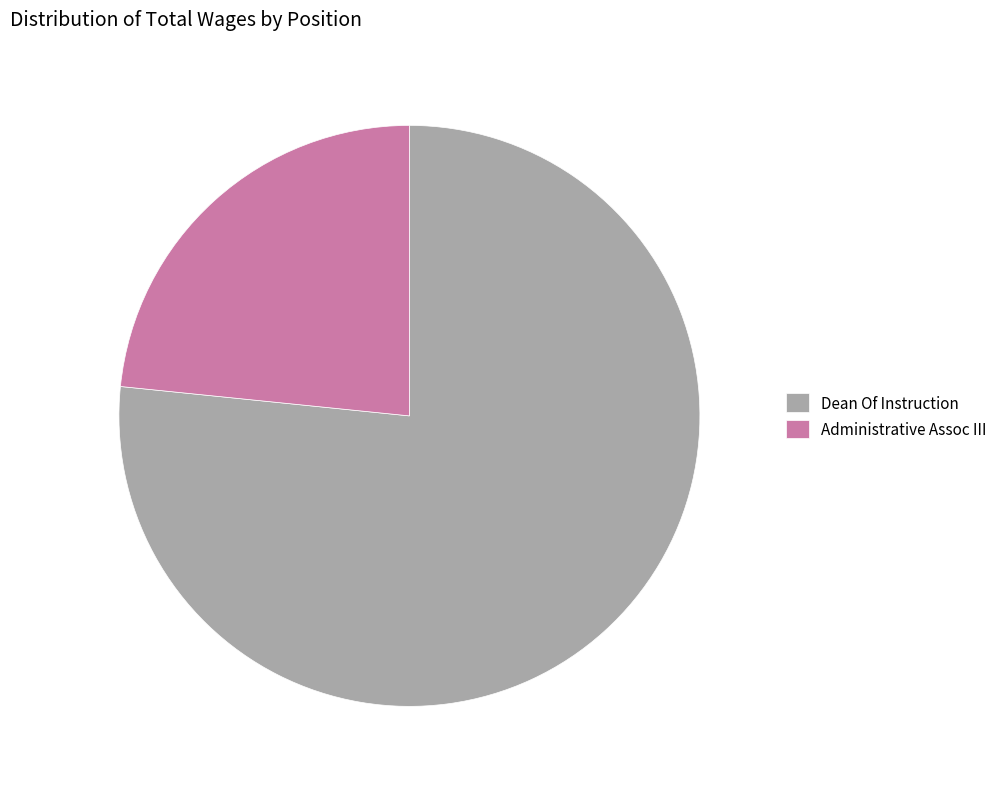

Does Administrative Assoc III account for over 50% of the chart?

No